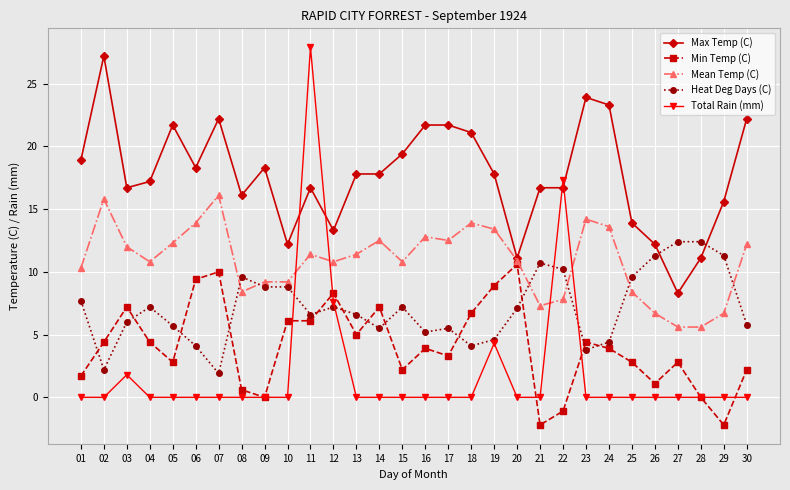

Where does the Heat Deg Days (C) series first go above 7?

01